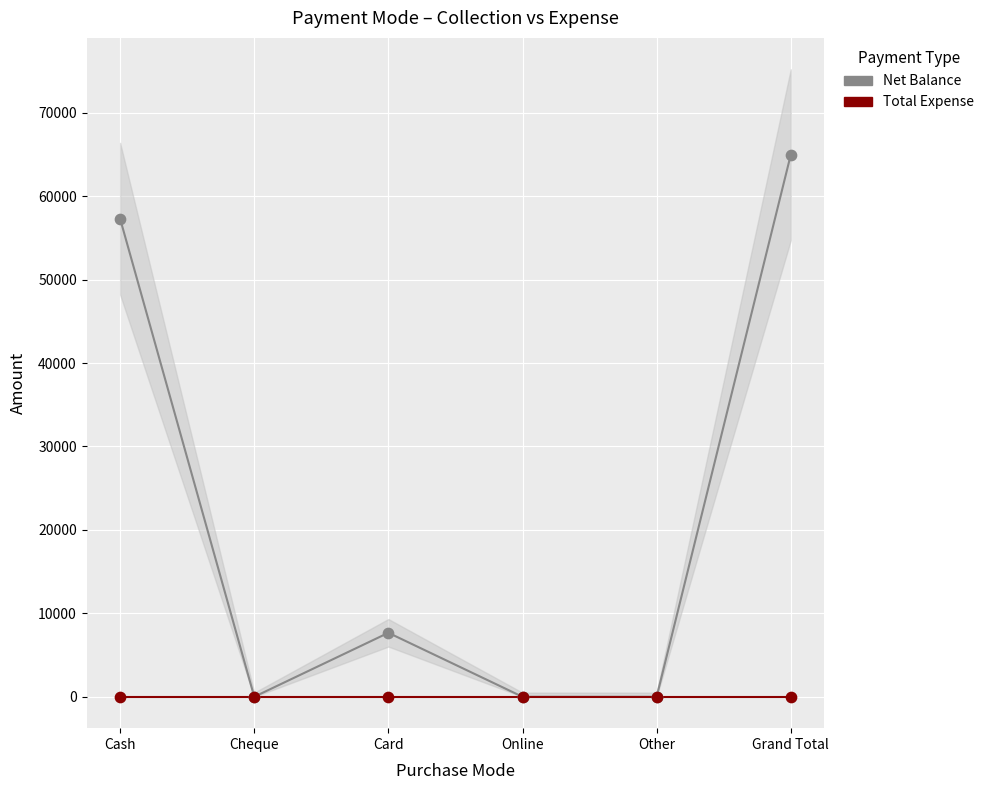

Which series contains the lowest Y value?

Net Balance